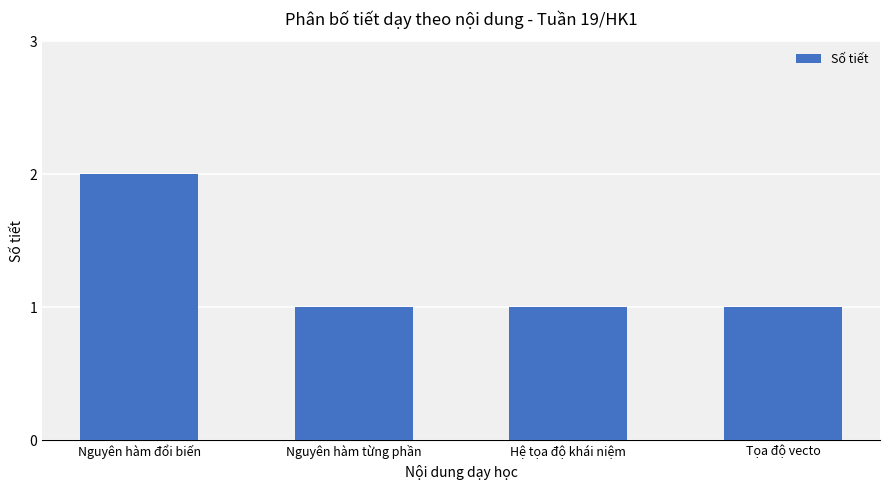

How many distinct data groups are displayed?

1